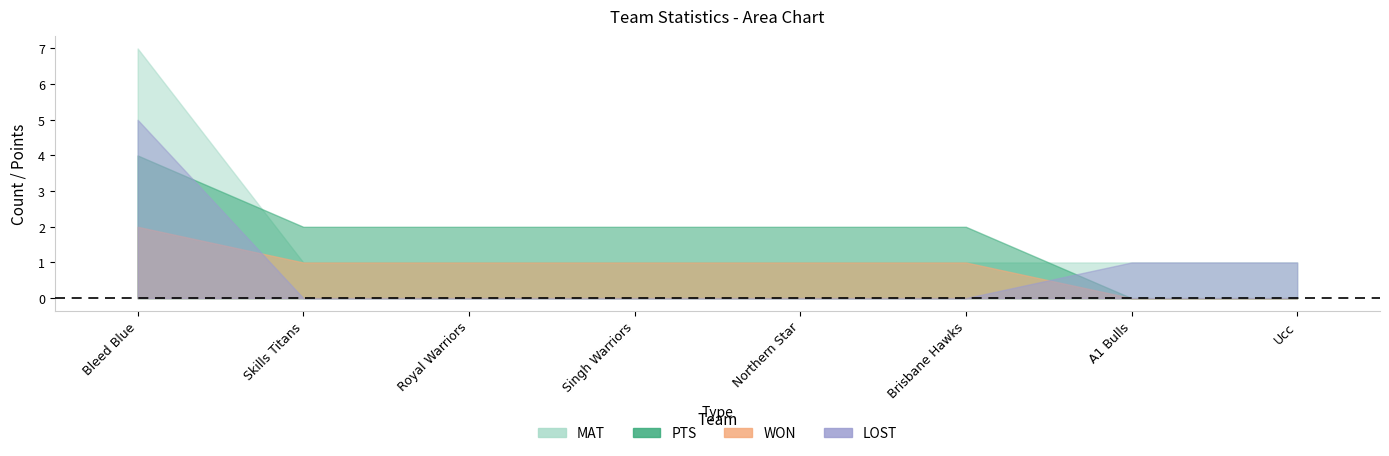

Which series has the largest total across all categories?

MAT